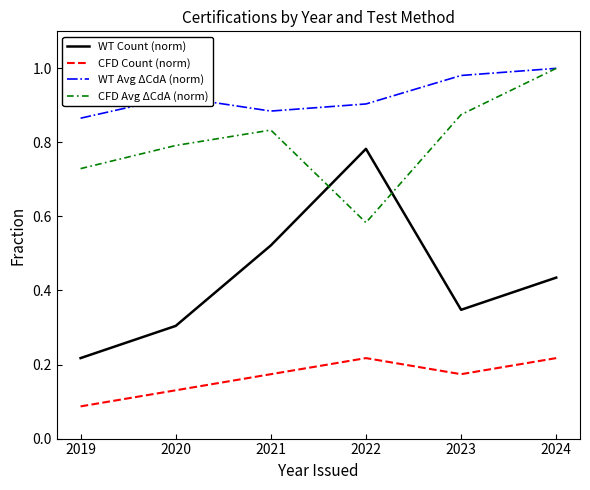

Where do CFD Avg ΔCdA (norm) and WT Count (norm) first cross each other?

2021 and 2022